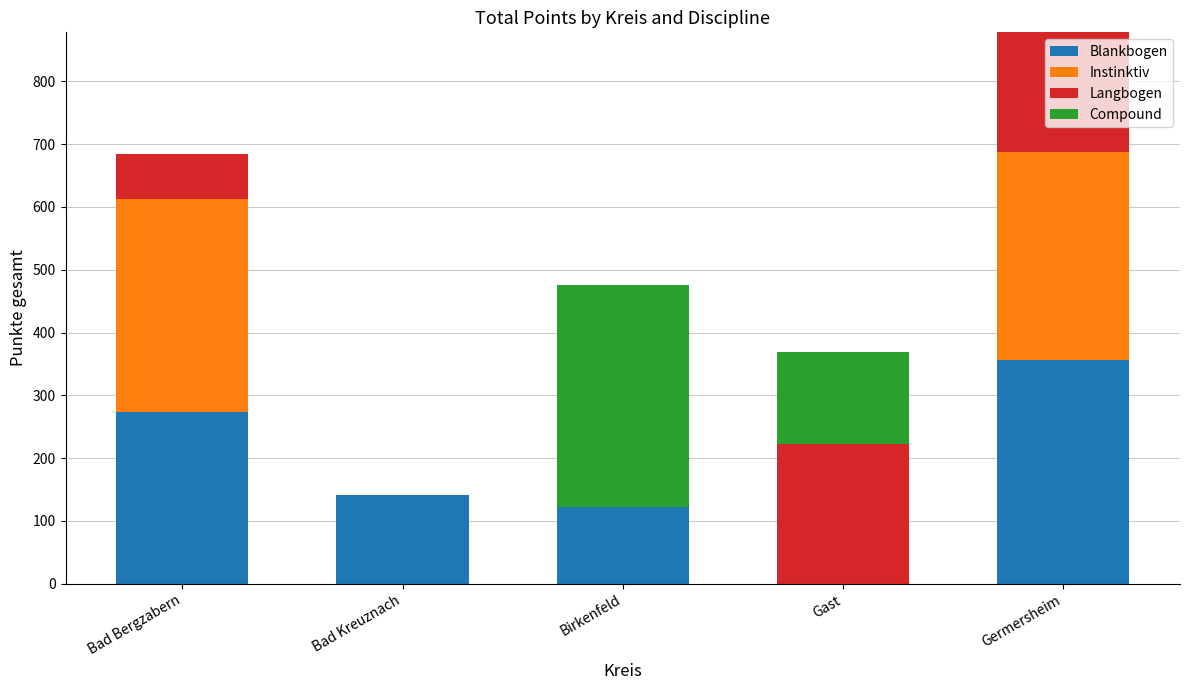

What is the maximum value for Blankbogen?

357